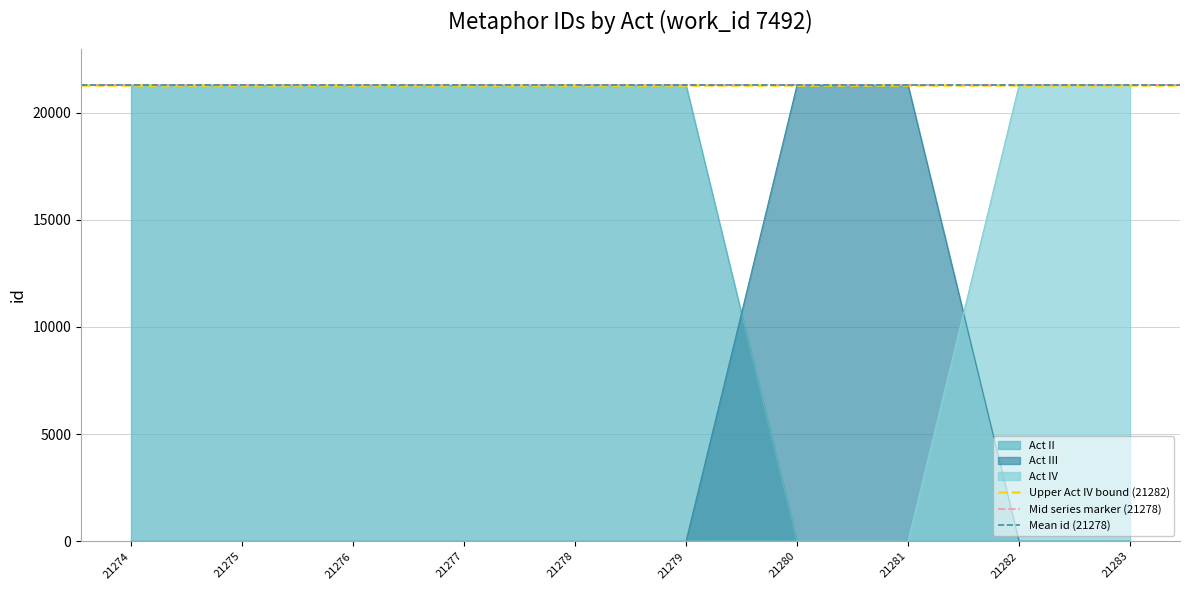

Which category has the highest value in the Mean id (21278) series?

21274